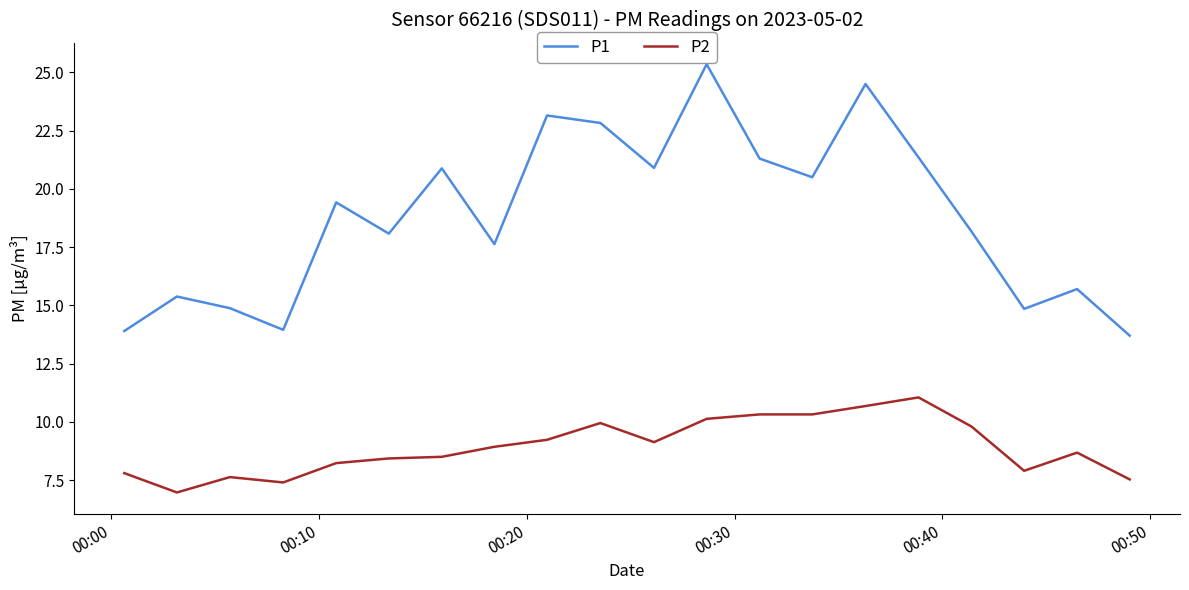

What are all the series names shown in the legend?

P1, P2